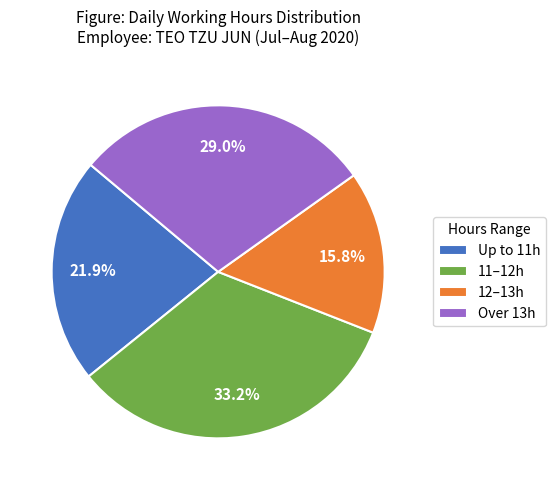

How much of the chart is everything except Up to 11h?

78.1%